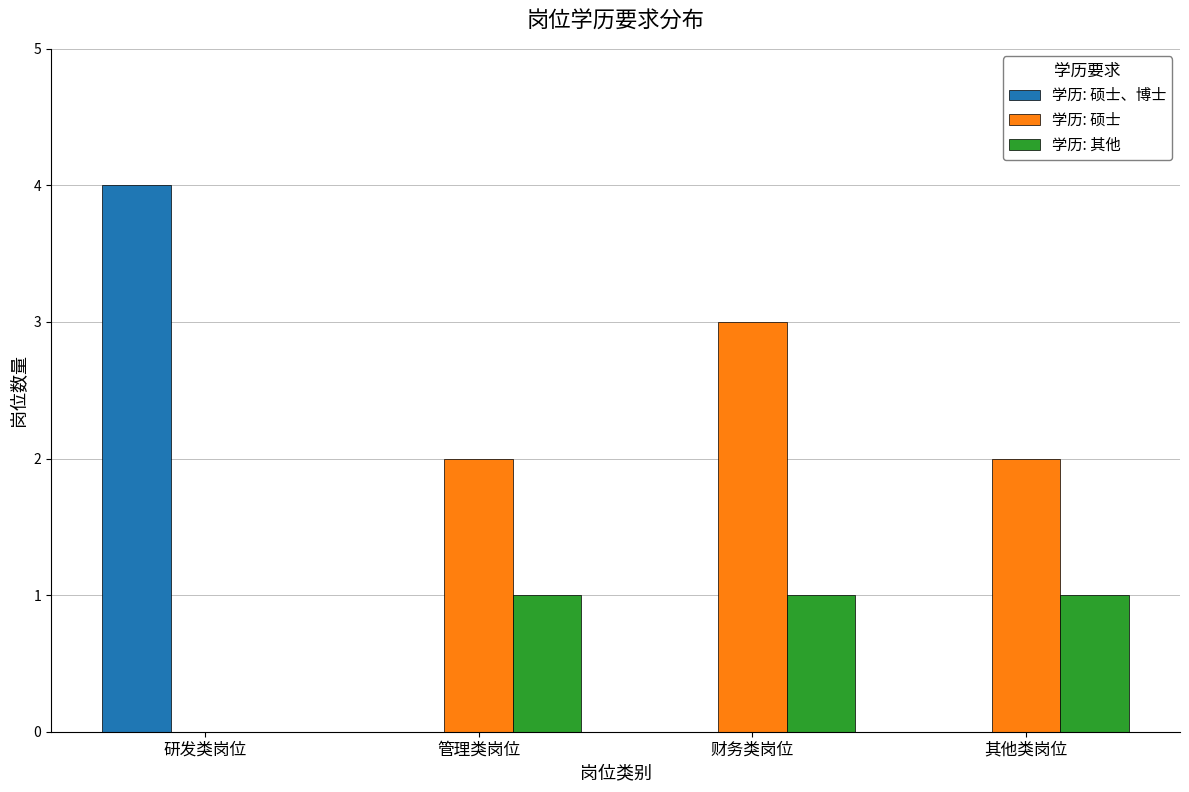

Which category has the highest value across all series?

研发类岗位